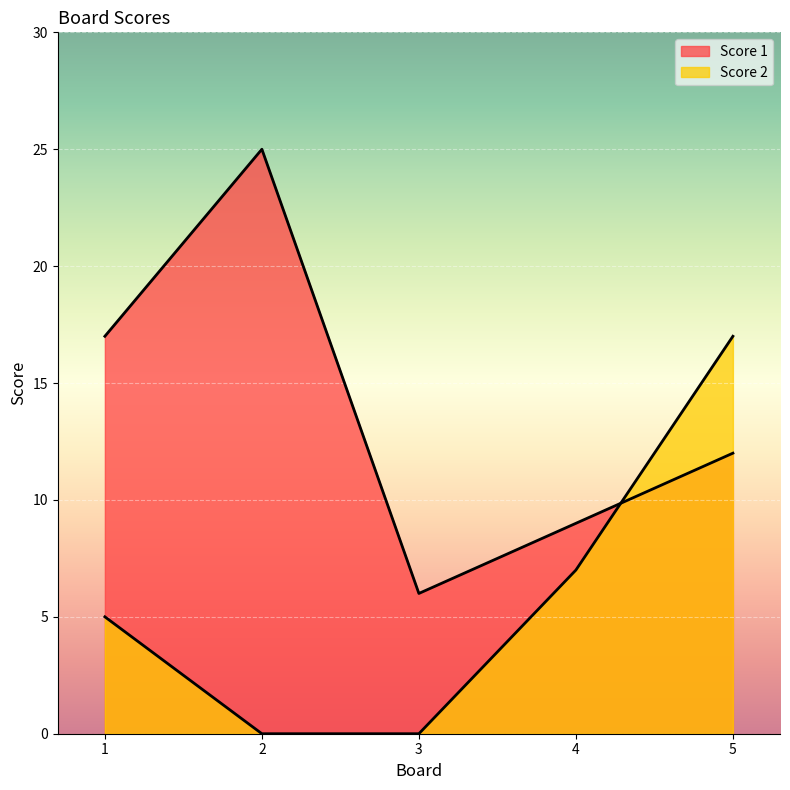

Count the number of categories in the chart.

5